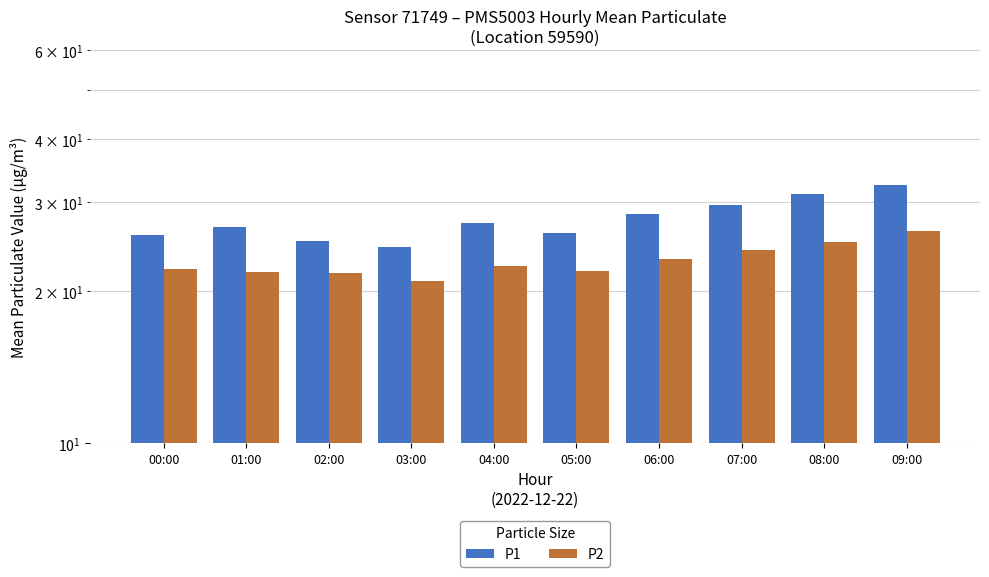

What is the label of the 8th bar from the left?

07:00